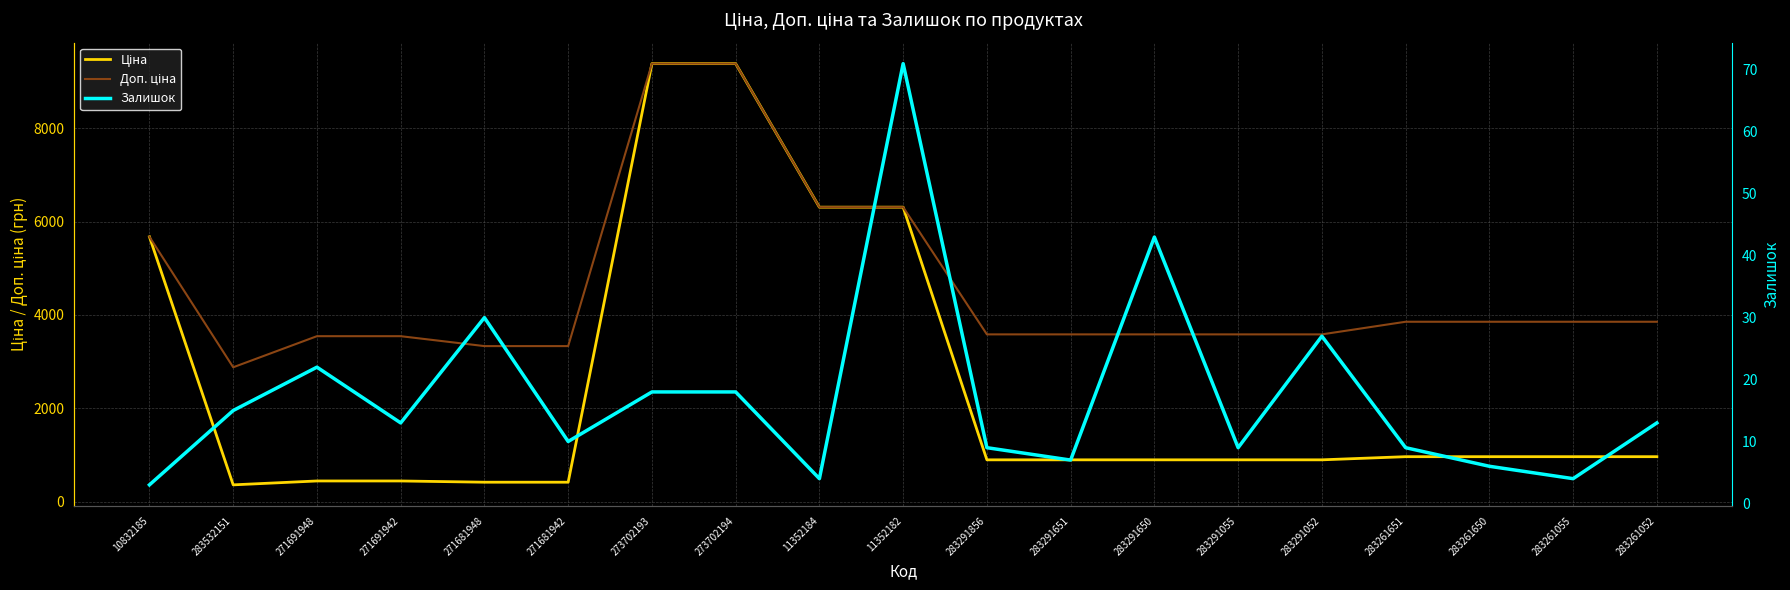

Reading left to right, extract all data points from this chart.

Ціна: 5673.8	359.9	443.1	443.1	416.6	416.6	9384.0	9384.0	6308.8	6308.8	895.9	895.9	895.9	895.9	895.9	963.5	963.5	963.5	963.5
Доп. ціна: 5673.8	2878.8	3545.0	3545.0	3332.5	3332.5	9384.0	9384.0	6308.8	6308.8	3583.6	3583.6	3583.6	3583.6	3583.6	3854.0	3854.0	3854.0	3854.0
Залишок: 3.0	15.0	22.0	13.0	30.0	10.0	18.0	18.0	4.0	71.0	9.0	7.0	43.0	9.0	27.0	9.0	6.0	4.0	13.0